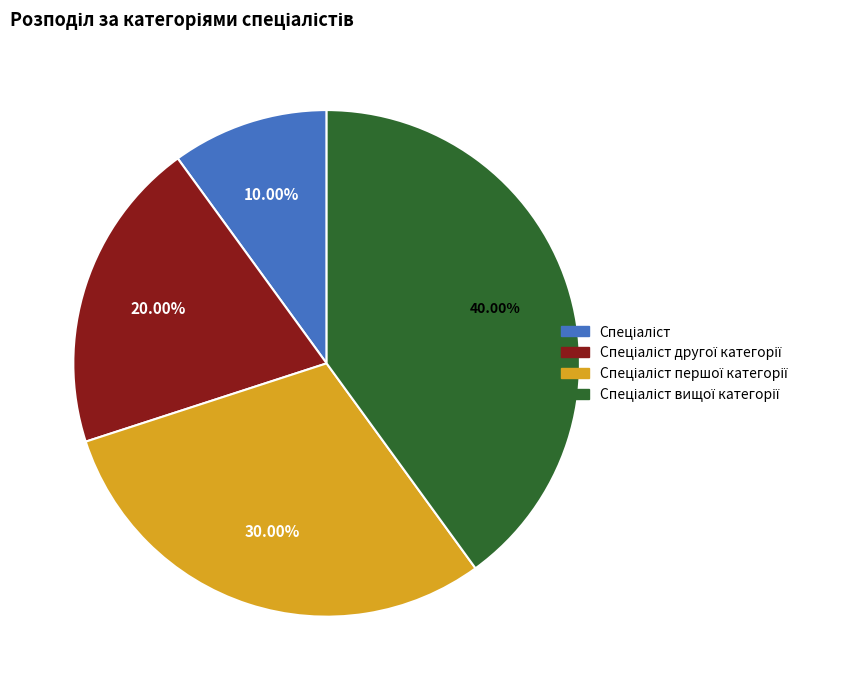

To the nearest percent, what is the average slice percentage?

25%